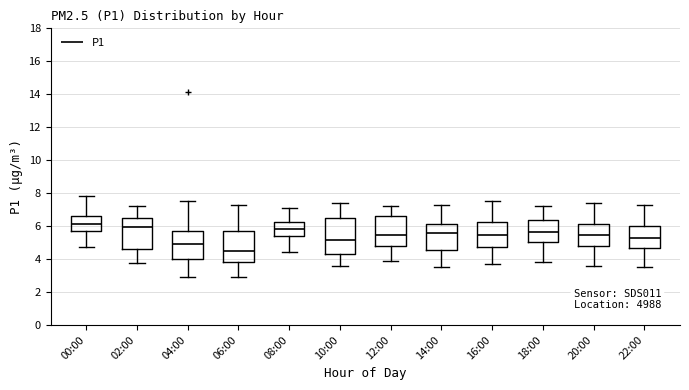

Reading left to right, read every box against the y-axis: the position of its median line, the range the box covers, and the ends of its whiskers. The values are not printed on the chart, so give them approximately, as read against the axis.

00:00: median 6.2, box 5.8 to 6.6, whiskers 4.8 to 7.8
02:00: median 6.0, box 4.6 to 6.4, whiskers 3.8 to 7.2
04:00: median 5.0, box 4.0 to 5.8, whiskers 3.0 to 7.6
06:00: median 4.6, box 3.8 to 5.6, whiskers 3.0 to 7.4
08:00: median 5.8, box 5.4 to 6.2, whiskers 4.4 to 7.2
10:00: median 5.2, box 4.4 to 6.4, whiskers 3.6 to 7.4
12:00: median 5.4, box 4.8 to 6.6, whiskers 4.0 to 7.2
14:00: median 5.6, box 4.6 to 6.2, whiskers 3.6 to 7.4
16:00: median 5.4, box 4.8 to 6.2, whiskers 3.8 to 7.6
18:00: median 5.6, box 5.0 to 6.4, whiskers 3.8 to 7.2
20:00: median 5.4, box 4.8 to 6.2, whiskers 3.6 to 7.4
22:00: median 5.4, box 4.6 to 6.0, whiskers 3.6 to 7.4